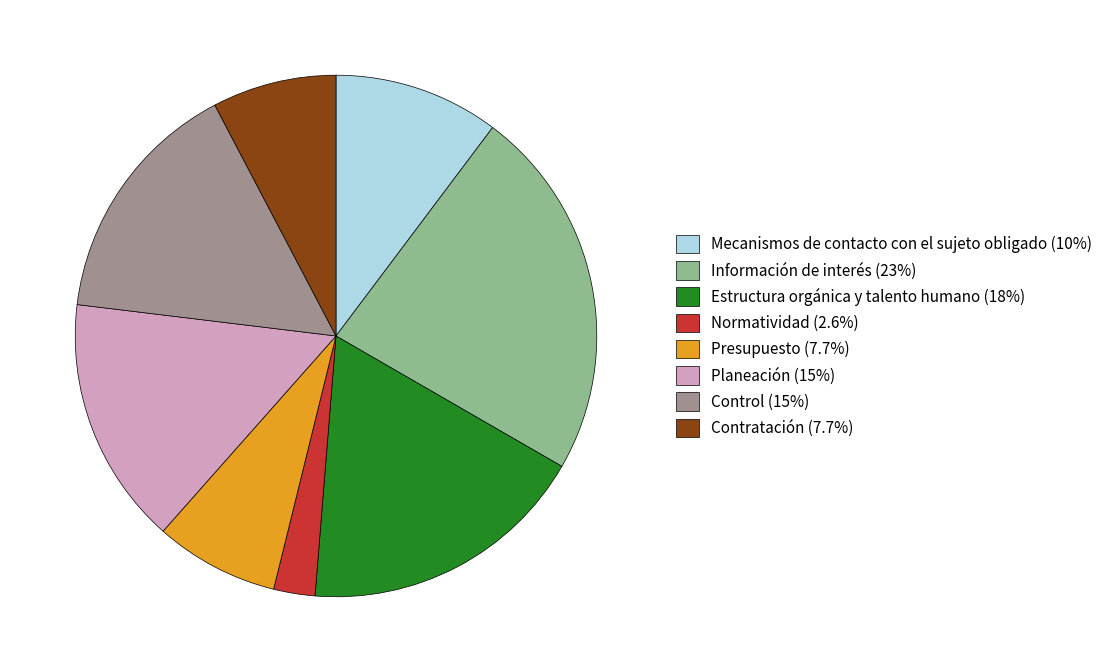

Which has a higher value, Estructura orgánica y talento humano or Mecanismos de contacto con el sujeto obligado?

Estructura orgánica y talento humano